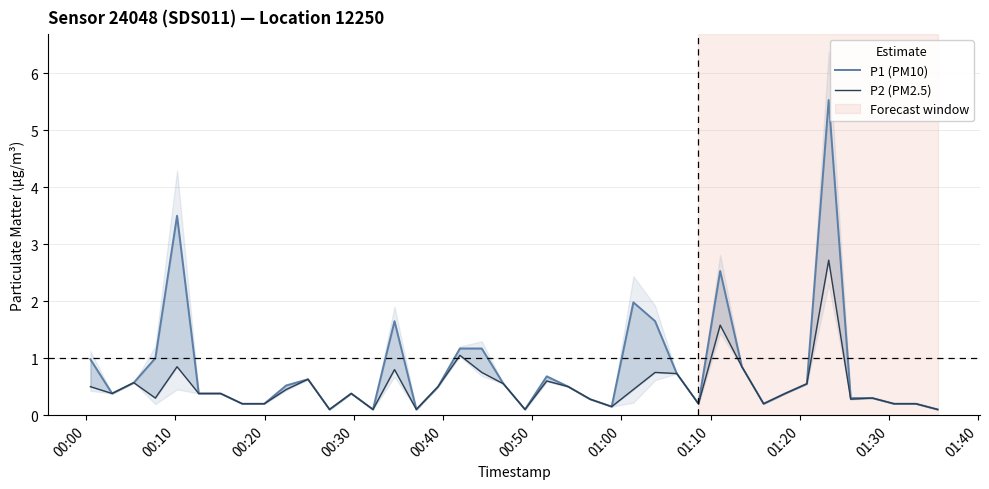

How many interior local valleys does the P1 (PM10) series have?

8